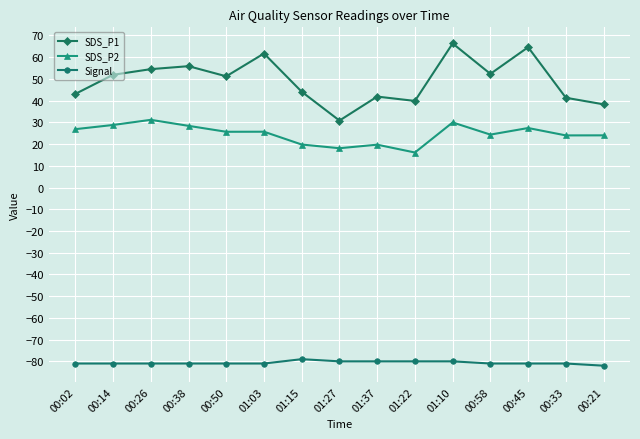

What is the sum of all SDS_P1 values?

737.8